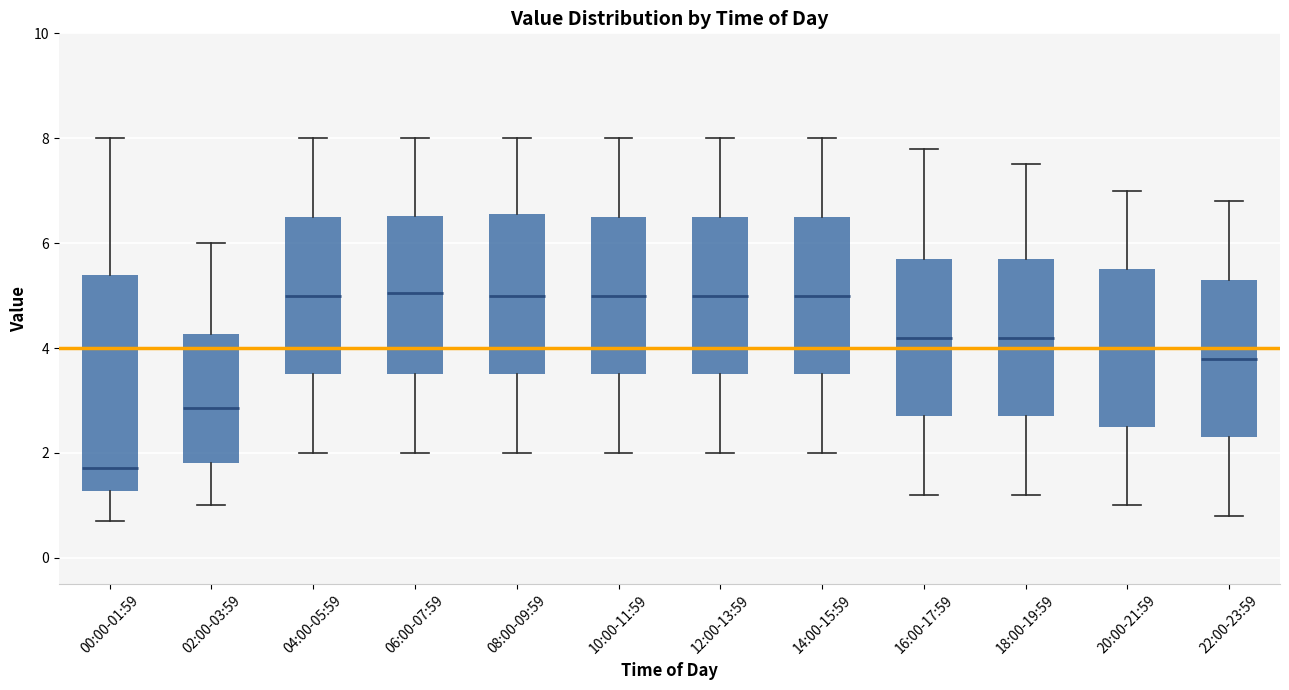

Reading left to right, transcribe this box plot: for each box, give where its median line is, the range the box spans, and where its two whiskers end, as read against the y-axis. The values are not printed on the chart, so give them approximately, as read against the axis.

00:00-01:59: median 1.8, box 1.2 to 5.4, whiskers 0.8 to 8.0
02:00-03:59: median 2.8, box 1.8 to 4.2, whiskers 1.0 to 6.0
04:00-05:59: median 5.0, box 3.6 to 6.6, whiskers 2.0 to 8.0
06:00-07:59: median 5.0, box 3.6 to 6.6, whiskers 2.0 to 8.0
08:00-09:59: median 5.0, box 3.6 to 6.6, whiskers 2.0 to 8.0
10:00-11:59: median 5.0, box 3.6 to 6.6, whiskers 2.0 to 8.0
12:00-13:59: median 5.0, box 3.6 to 6.6, whiskers 2.0 to 8.0
14:00-15:59: median 5.0, box 3.6 to 6.6, whiskers 2.0 to 8.0
16:00-17:59: median 4.2, box 2.8 to 5.8, whiskers 1.2 to 7.8
18:00-19:59: median 4.2, box 2.8 to 5.8, whiskers 1.2 to 7.6
20:00-21:59: median 4.0, box 2.6 to 5.6, whiskers 1.0 to 7.0
22:00-23:59: median 3.8, box 2.4 to 5.4, whiskers 0.8 to 6.8